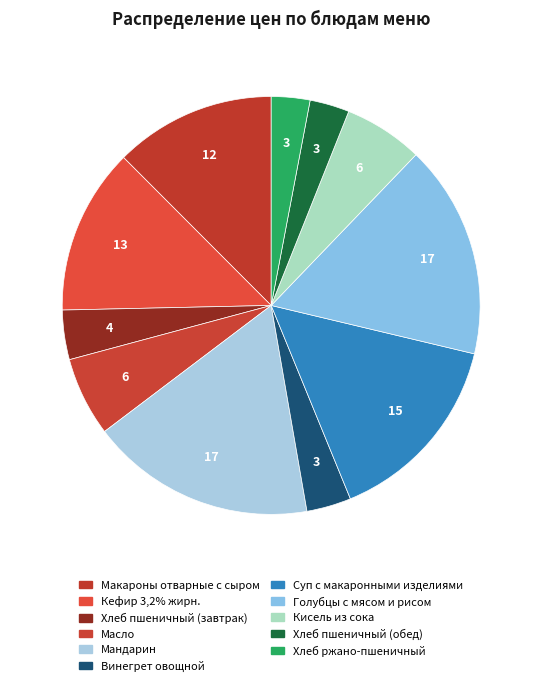

How many slices are in this pie chart?

11